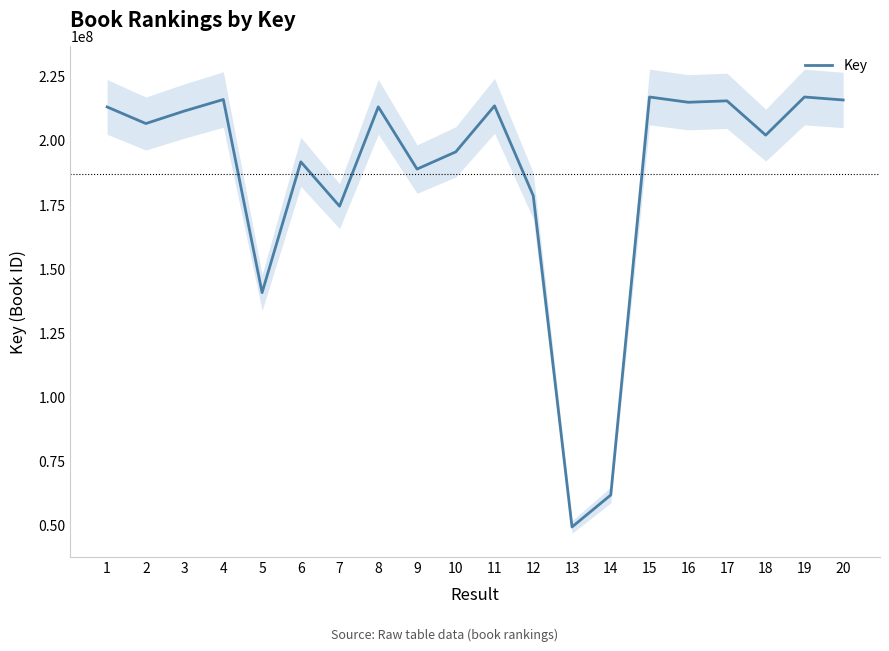

Read the value at 14.

61878871